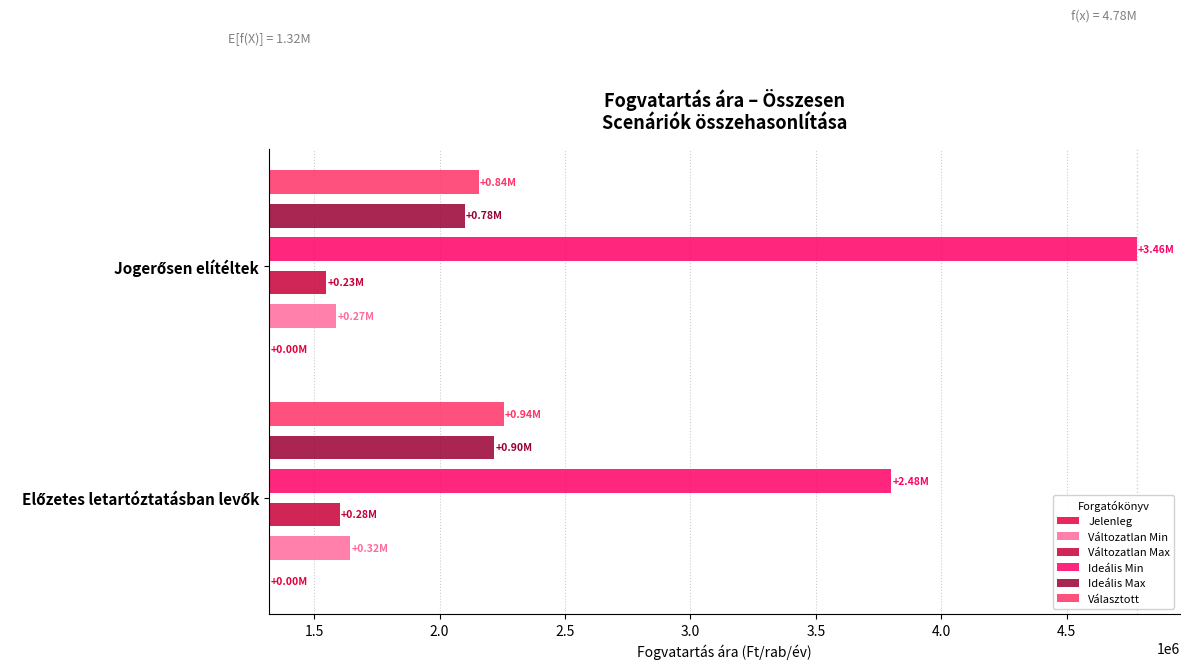

What is the maximum value shown in the chart?

3459947.9